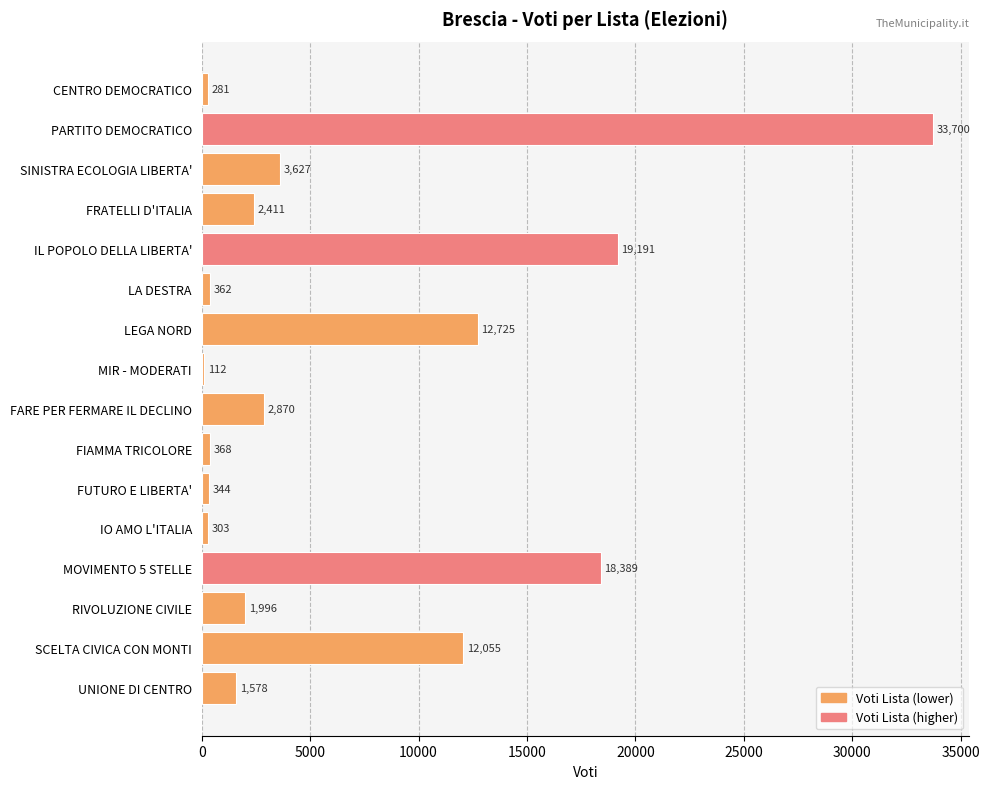

Count the number of data series in this chart.

1